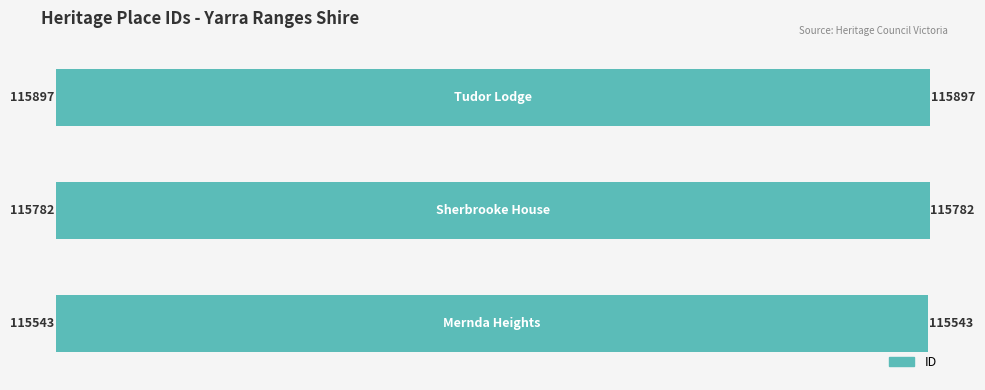

What is the minimum value shown in the chart?

115543